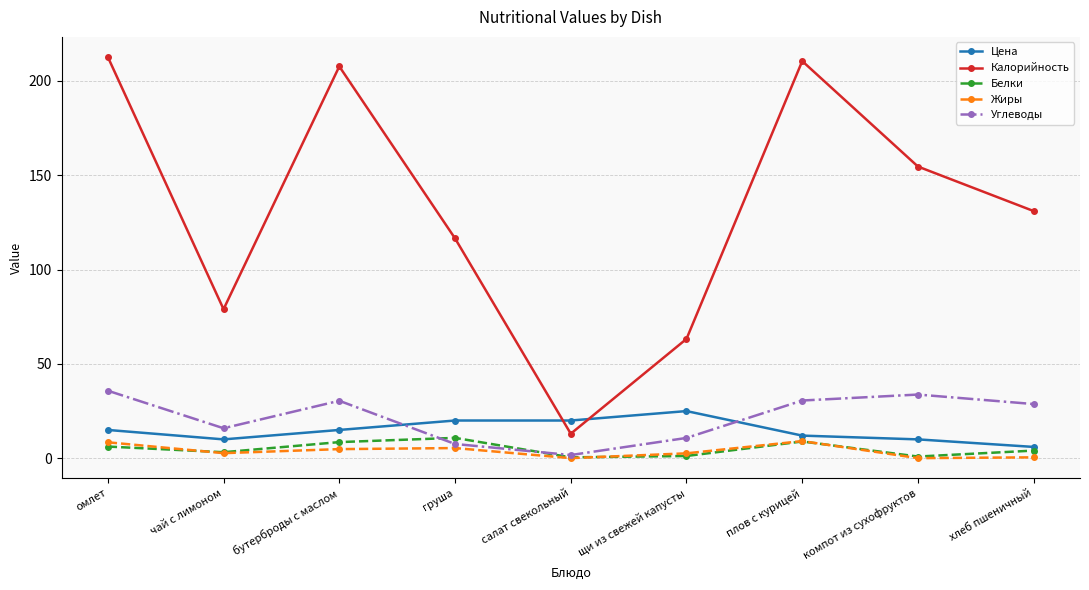

What is the label of the 3rd point from the right?

плов с курицей